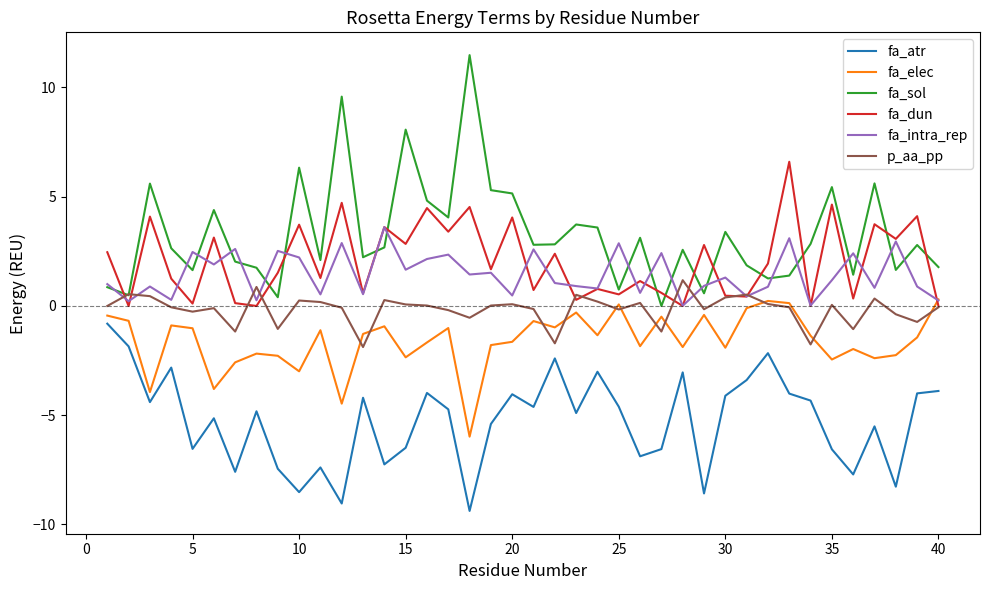

What are all the series names shown in the legend?

fa_atr, fa_elec, fa_sol, fa_dun, fa_intra_rep, p_aa_pp